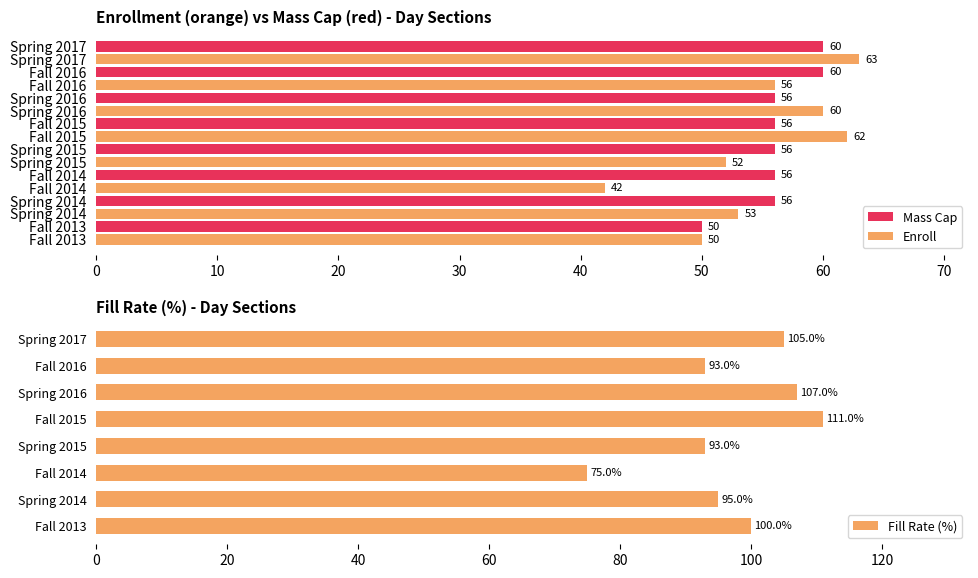

Reading left to right, extract all data points from this chart.

100.0	95.0	75.0	93.0	111.0	107.0	93.0	105.0